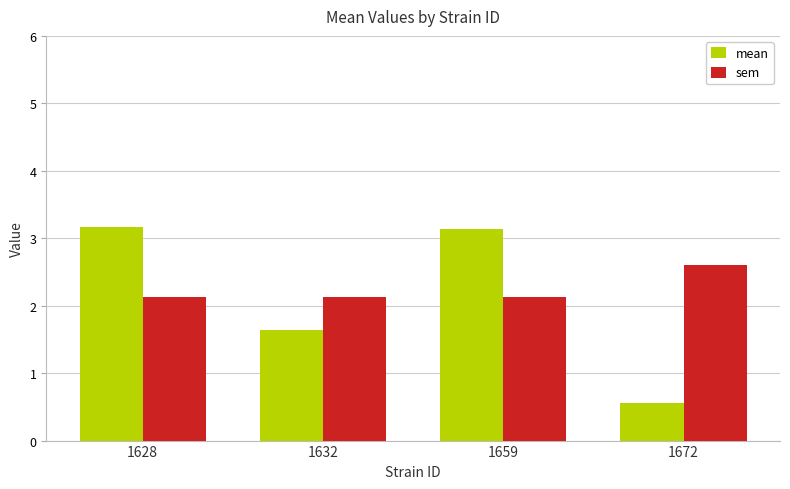

What is the minimum value shown in the chart?

0.6